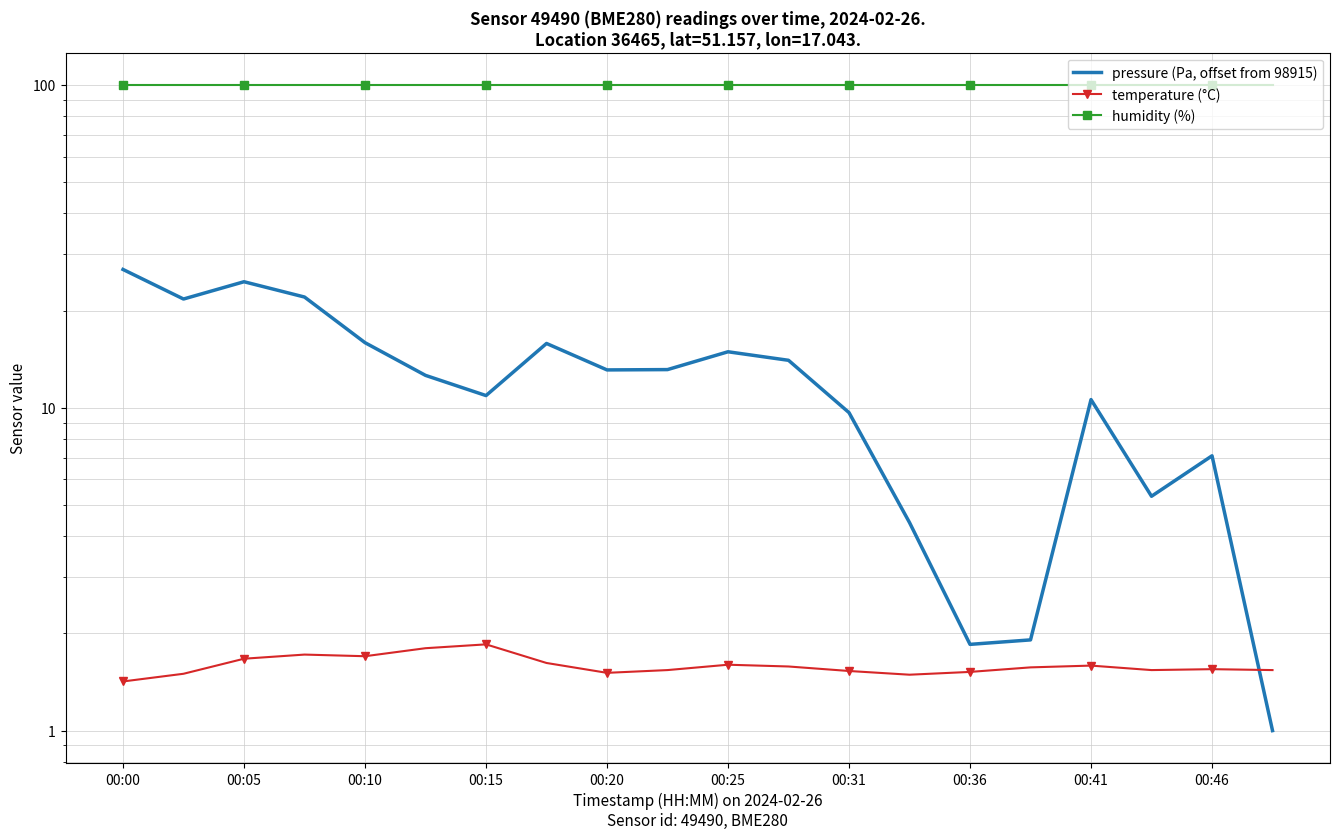

What are all the series names shown in the legend?

pressure (Pa, offset from 98915), temperature (°C), humidity (%)